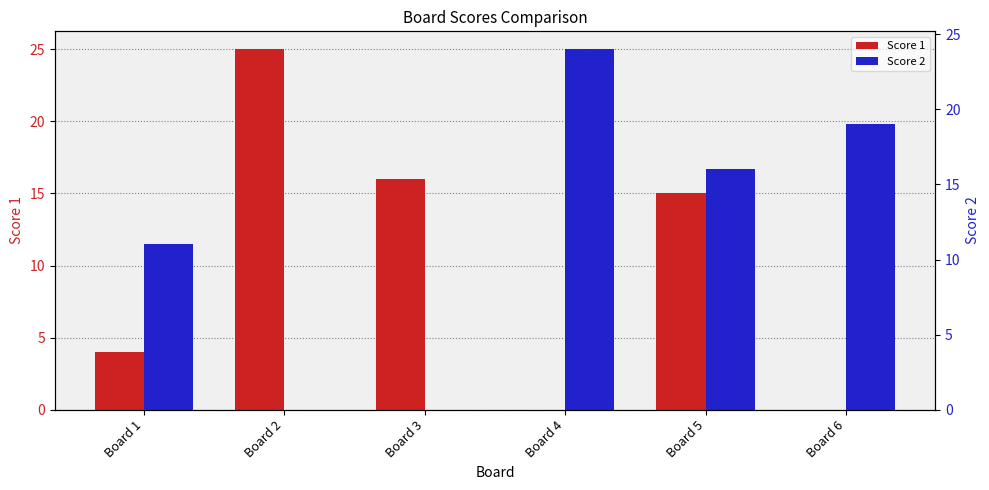

Which category has the highest value in the Score 2 series?

Board 4